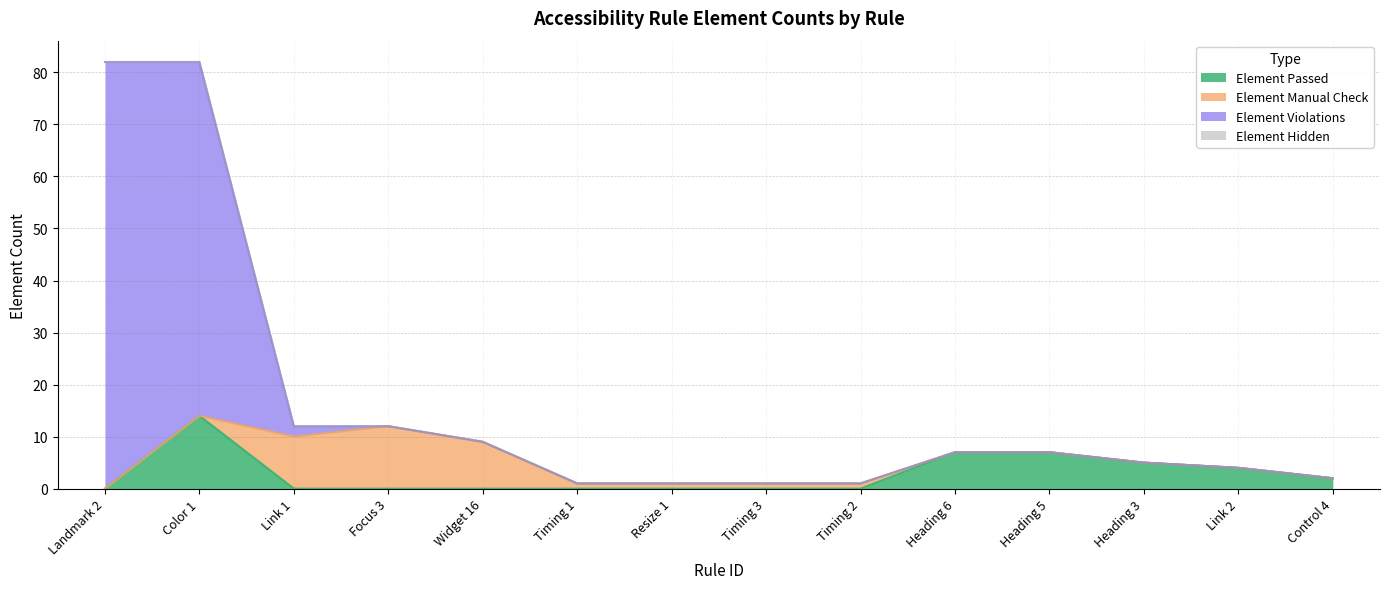

What is the total value across all series at Focus 3?

12